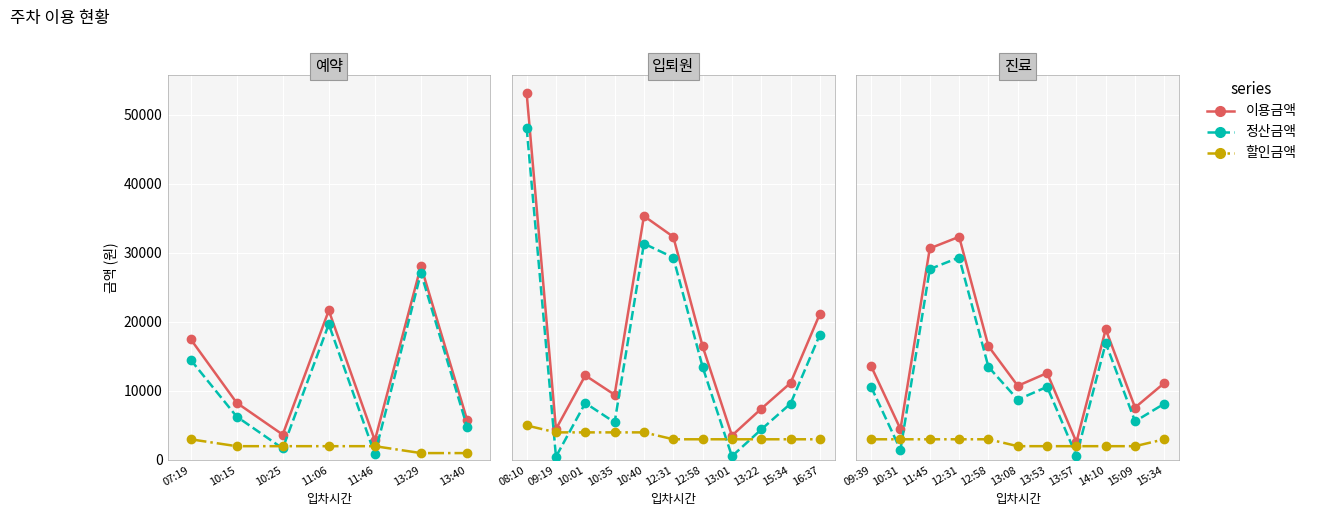

At which label is 할인금액 closest to 2500?

09:39